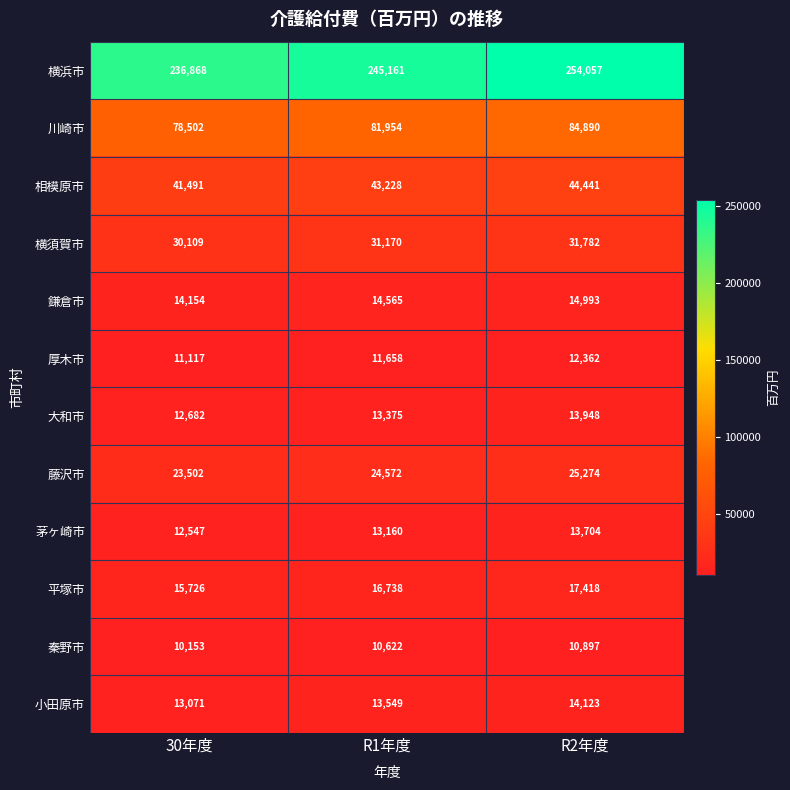

At R1年度, list the series in order from largest to smallest.

横浜市, 川崎市, 相模原市, 横須賀市, 藤沢市, 平塚市, 鎌倉市, 小田原市, 大和市, 茅ヶ崎市, 厚木市, 秦野市